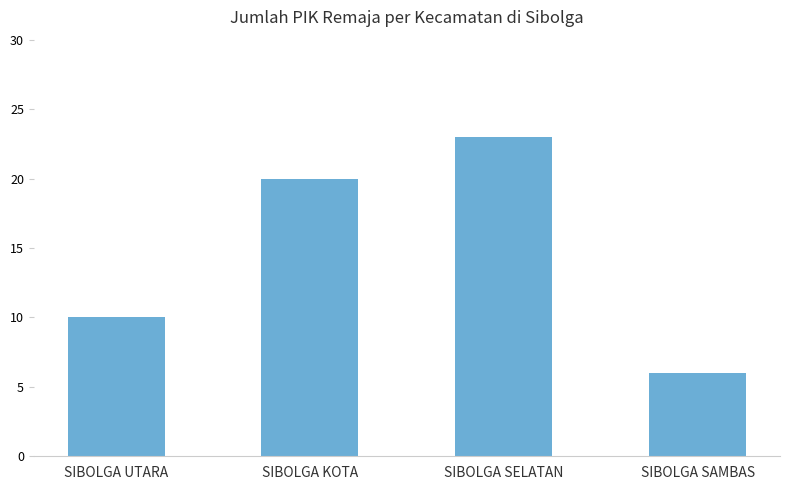

Read the value at SIBOLGA UTARA, to the nearest 10.

10